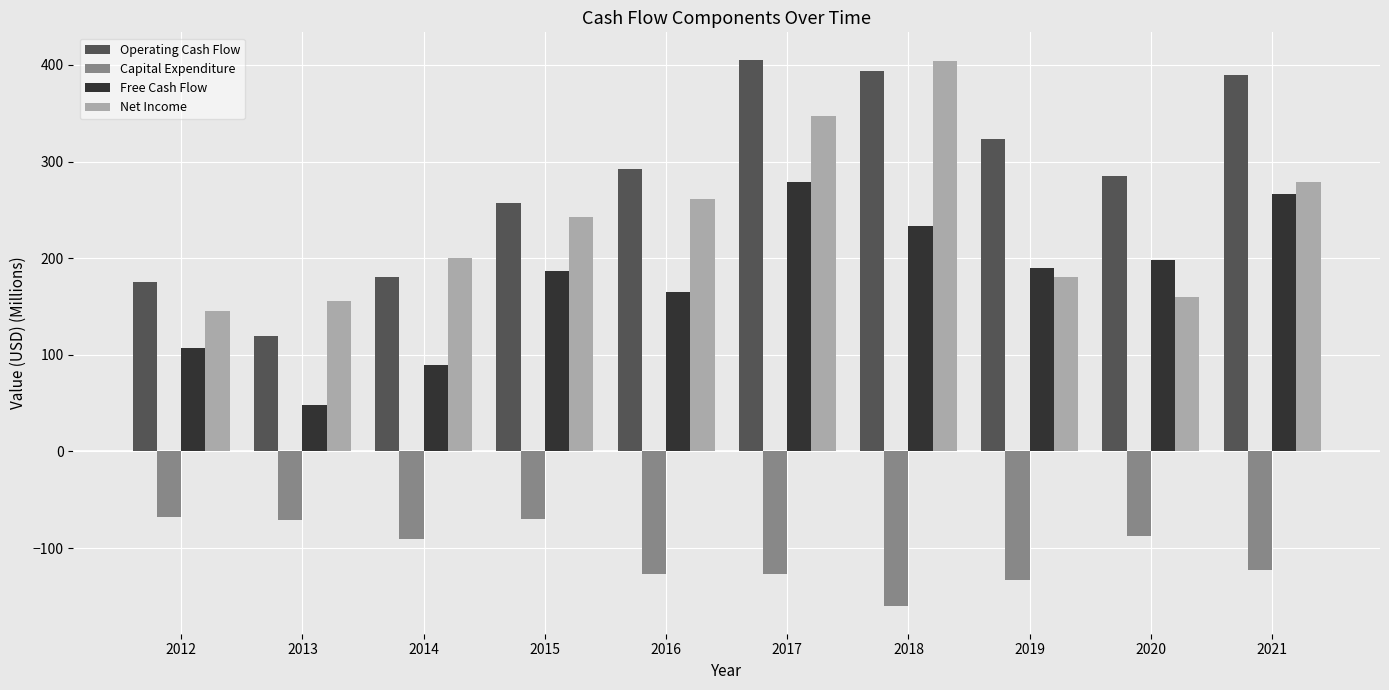

Which series has the largest range (max minus min)?

Operating Cash Flow